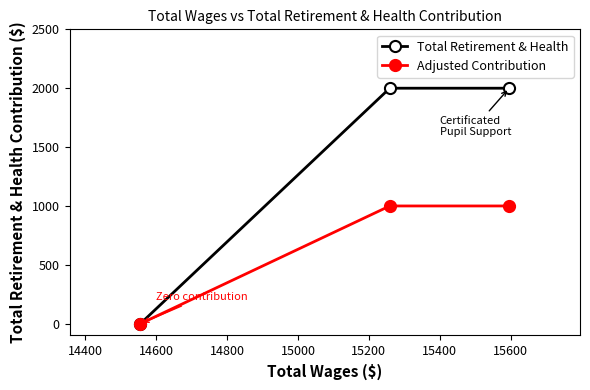

At how many categories does at least one series exceed 1237?

2